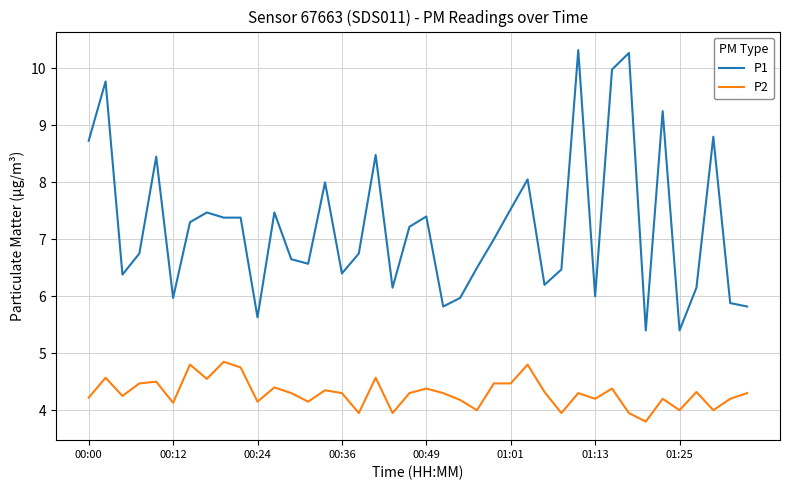

Which series has the largest total across all categories?

P1